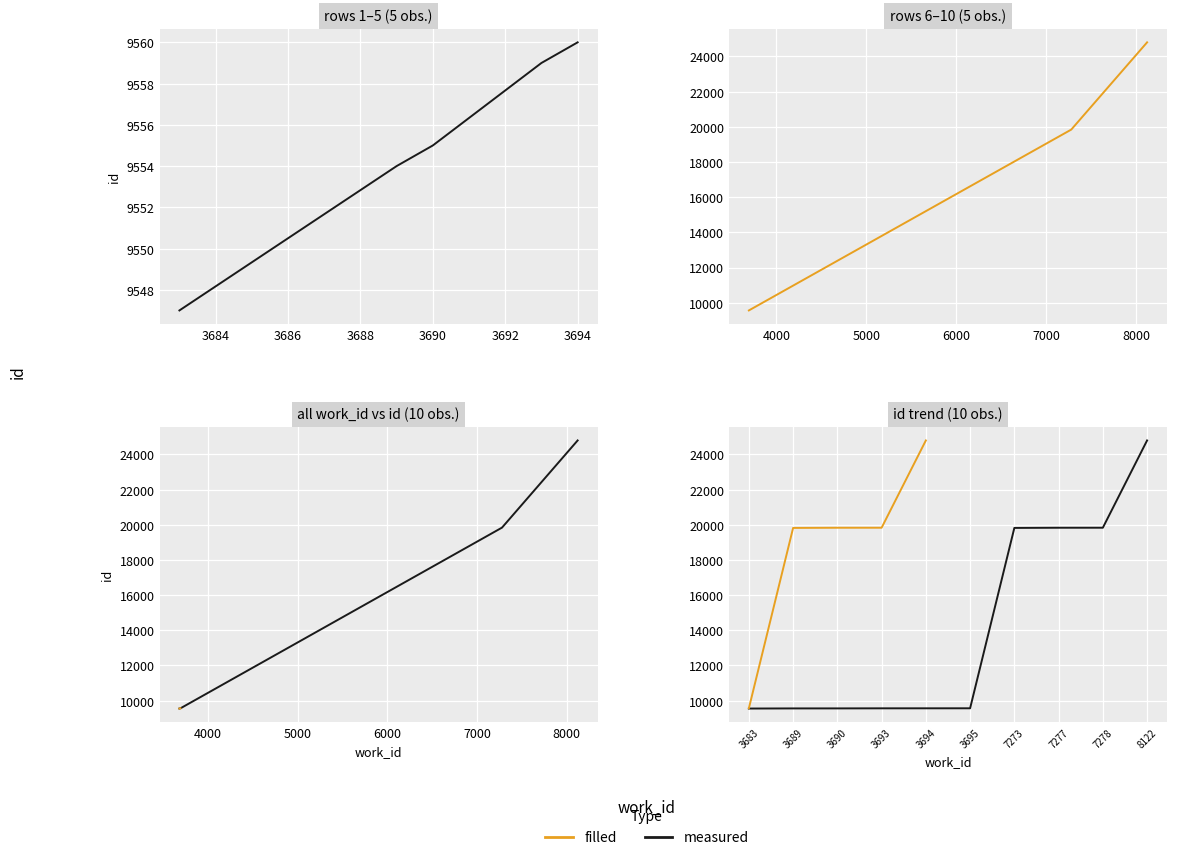

Where is id nearest to the value 17171?

7273